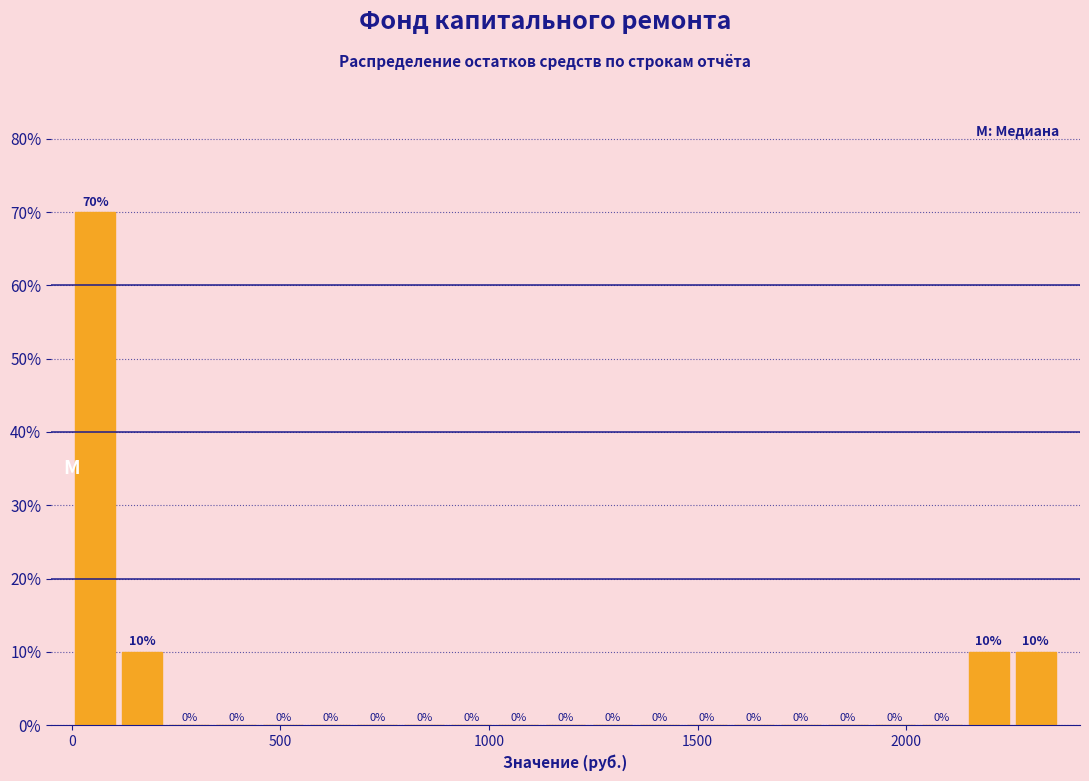

Around what value on the x-axis is the tallest bar? Give the approximate position of its centre, as read against the axis.

50